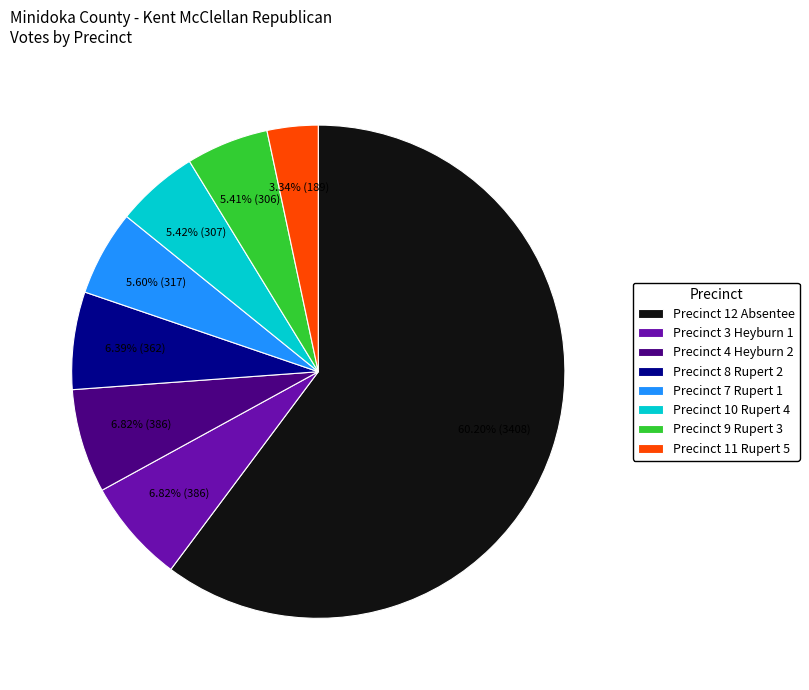

Which category has the smallest portion of the pie?

Precinct 11 Rupert 5